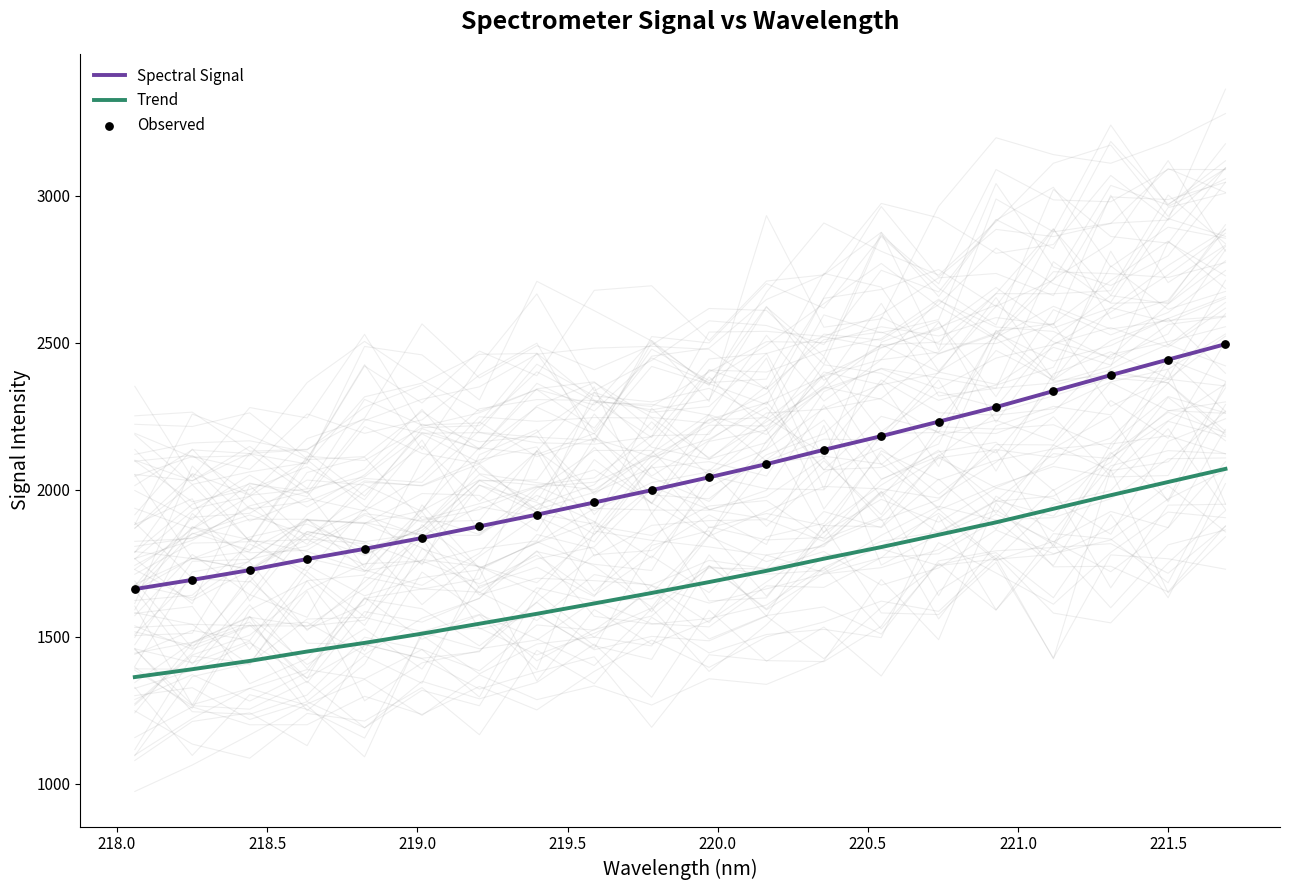

What is the minimum value for Trend?

1363.0